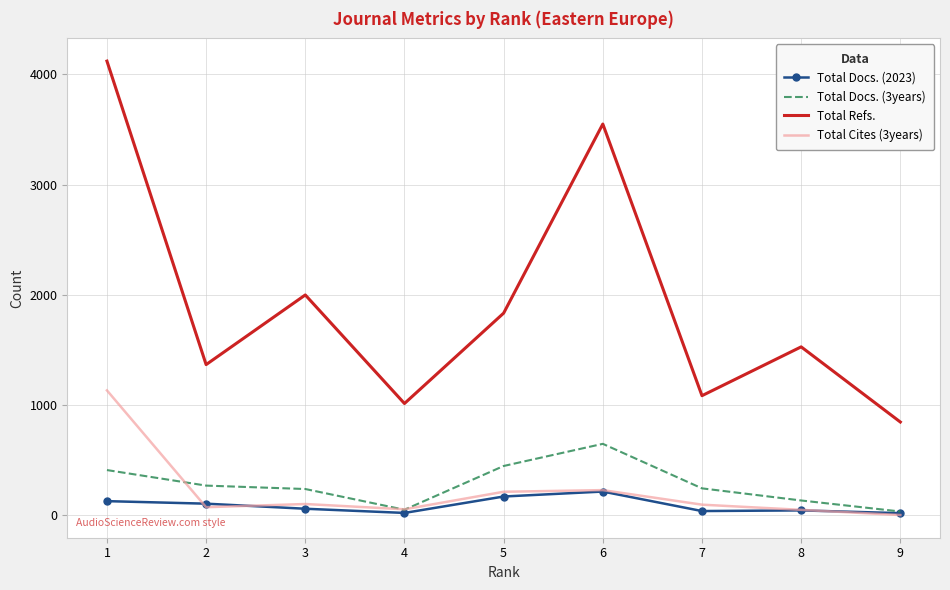

The value of Total Cites (3years) at 6 is 228. True or false?

True